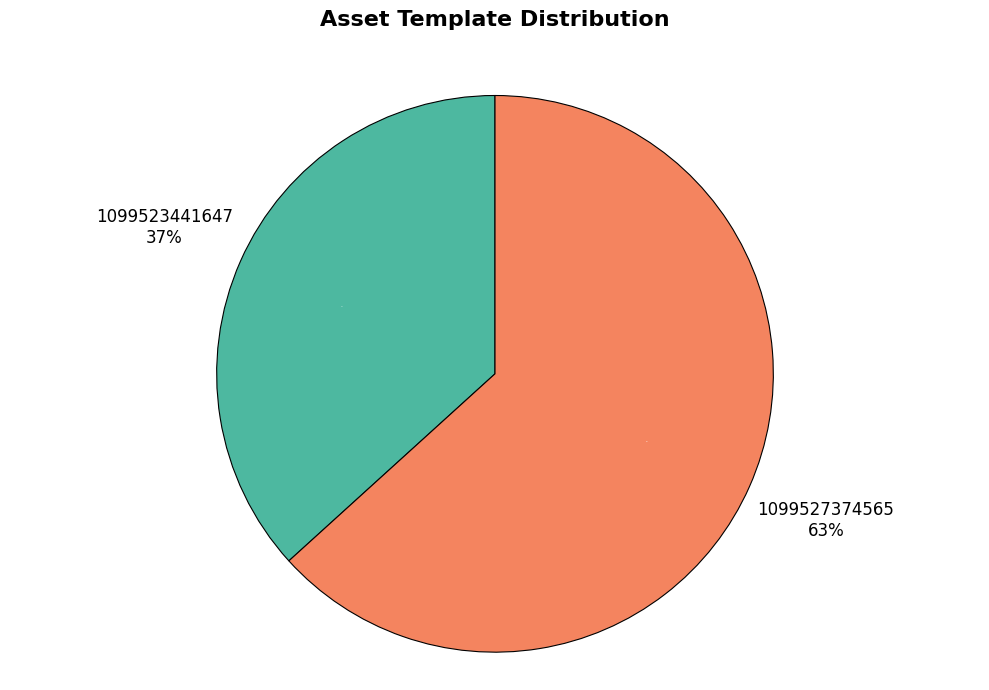

What percentage is the 1099523441647 slice, to the nearest percent?

37%